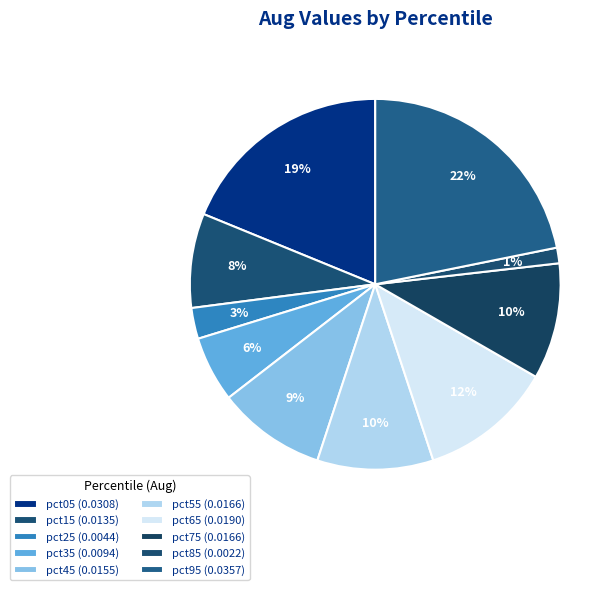

How many segments does this pie chart have?

10